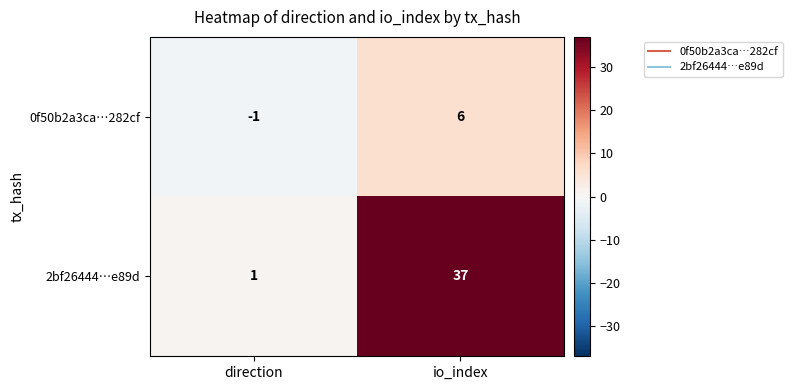

What is the spread (max minus min) of values at io_index?

31